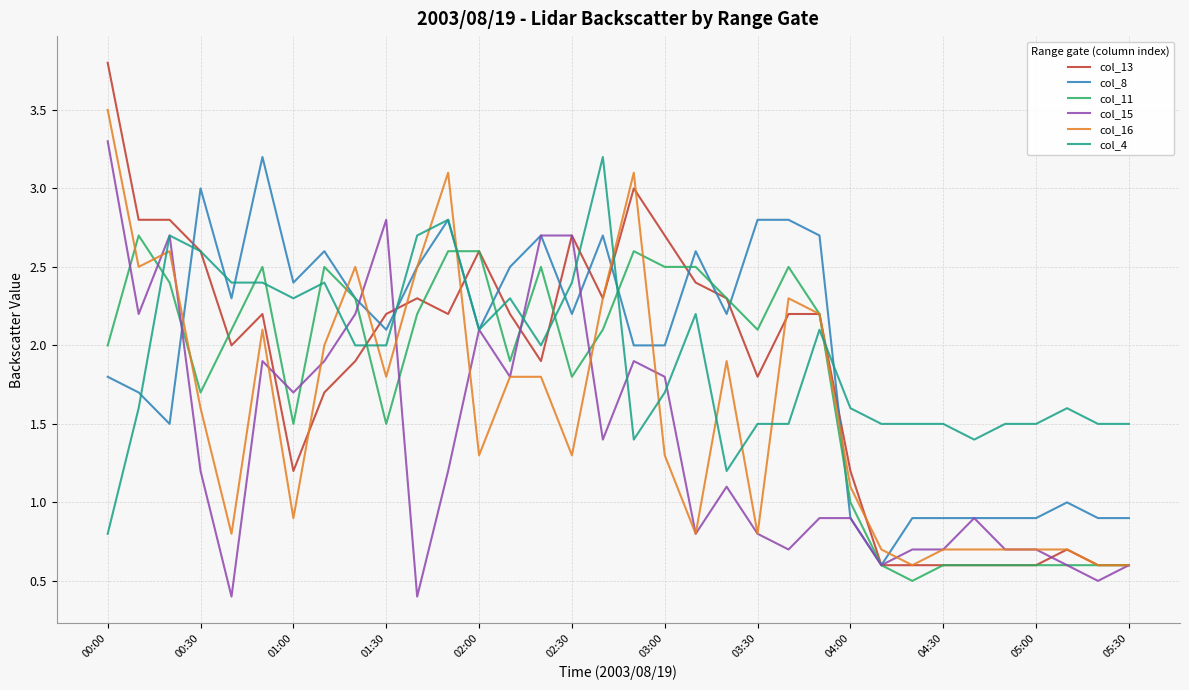

Reading left to right, list all the values displayed in this chart.

col_13: 3.8	2.8	2.8	2.6	2.0	2.2	1.2	1.7	1.9	2.2	2.3	2.2	2.6	2.2	1.9	2.7	2.3	3.0	2.7	2.4	2.3	1.8	2.2	2.2	1.2	0.6	0.6	0.6	0.6	0.6	0.6	0.7	0.6	0.6
col_8: 1.8	1.7	1.5	3.0	2.3	3.2	2.4	2.6	2.3	2.1	2.5	2.8	2.1	2.5	2.7	2.2	2.7	2.0	2.0	2.6	2.2	2.8	2.8	2.7	0.9	0.6	0.9	0.9	0.9	0.9	0.9	1.0	0.9	0.9
col_11: 2.0	2.7	2.4	1.7	2.1	2.5	1.5	2.5	2.3	1.5	2.2	2.6	2.6	1.9	2.5	1.8	2.1	2.6	2.5	2.5	2.3	2.1	2.5	2.2	1.0	0.6	0.5	0.6	0.6	0.6	0.6	0.6	0.6	0.6
col_15: 3.3	2.2	2.7	1.2	0.4	1.9	1.7	1.9	2.2	2.8	0.4	1.2	2.1	1.8	2.7	2.7	1.4	1.9	1.8	0.8	1.1	0.8	0.7	0.9	0.9	0.6	0.7	0.7	0.9	0.7	0.7	0.6	0.5	0.6
col_16: 3.5	2.5	2.6	1.6	0.8	2.1	0.9	2.0	2.5	1.8	2.5	3.1	1.3	1.8	1.8	1.3	2.3	3.1	1.3	0.8	1.9	0.8	2.3	2.2	1.1	0.7	0.6	0.7	0.7	0.7	0.7	0.7	0.6	0.6
col_4: 0.8	1.6	2.7	2.6	2.4	2.4	2.3	2.4	2.0	2.0	2.7	2.8	2.1	2.3	2.0	2.4	3.2	1.4	1.7	2.2	1.2	1.5	1.5	2.1	1.6	1.5	1.5	1.5	1.4	1.5	1.5	1.6	1.5	1.5